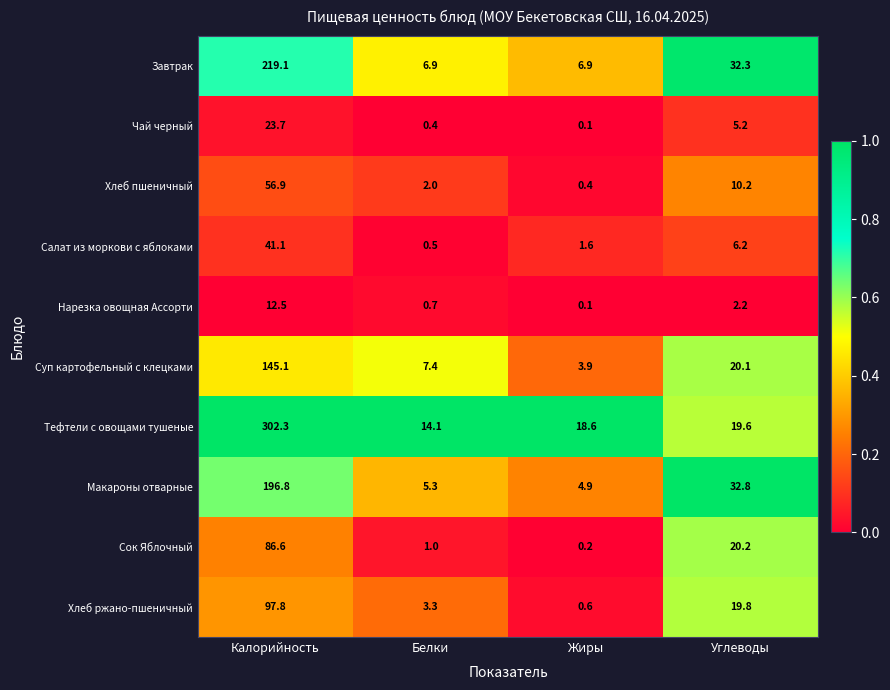

True or false: Салат из моркови с яблоками has a value of 41.1 at Калорийность.

True